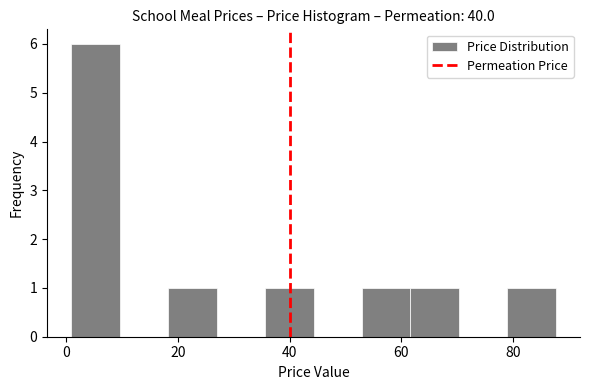

Reading left to right, list every bar in this chart as the range it spans on the x-axis followed by its height. Neither the bar edges nor the heights are printed on the chart, so give them approximately, as read against the axes.

0 to 10: 6
10 to 18: 0
18 to 26: 1
26 to 36: 0
36 to 44: 1
44 to 52: 0
52 to 62: 1
62 to 70: 1
70 to 80: 0
80 to 88: 1